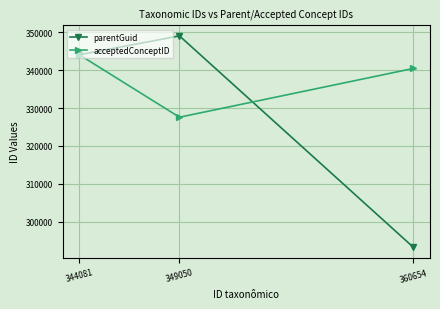

What is the approximate value of acceptedConceptID at 360654?

340452